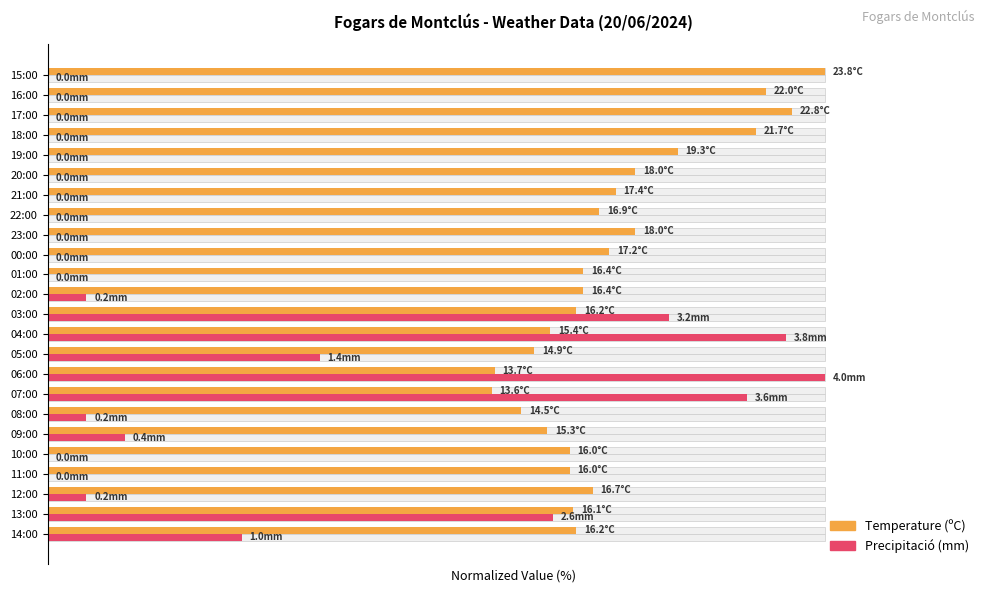

How many series are shown in this chart?

2